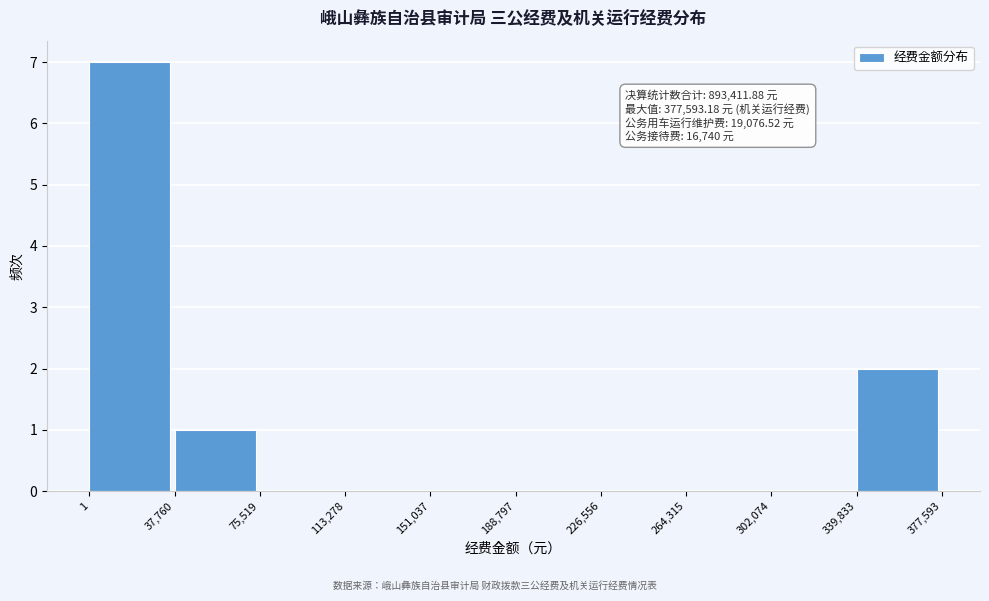

Which range on the x-axis has the tallest bar?

1 to 37,760